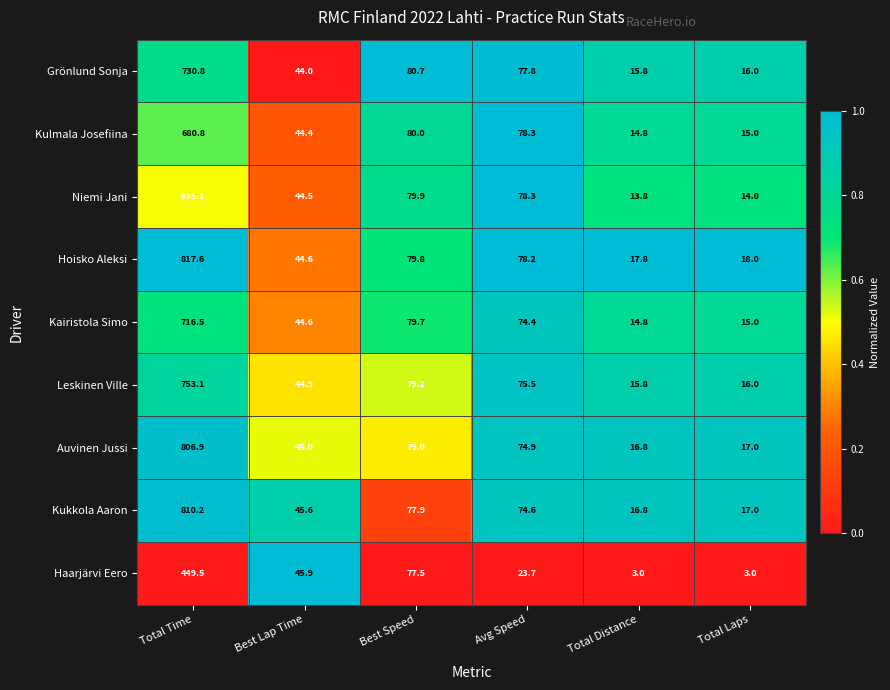

What is the total value across all series at Avg Speed?

635.7